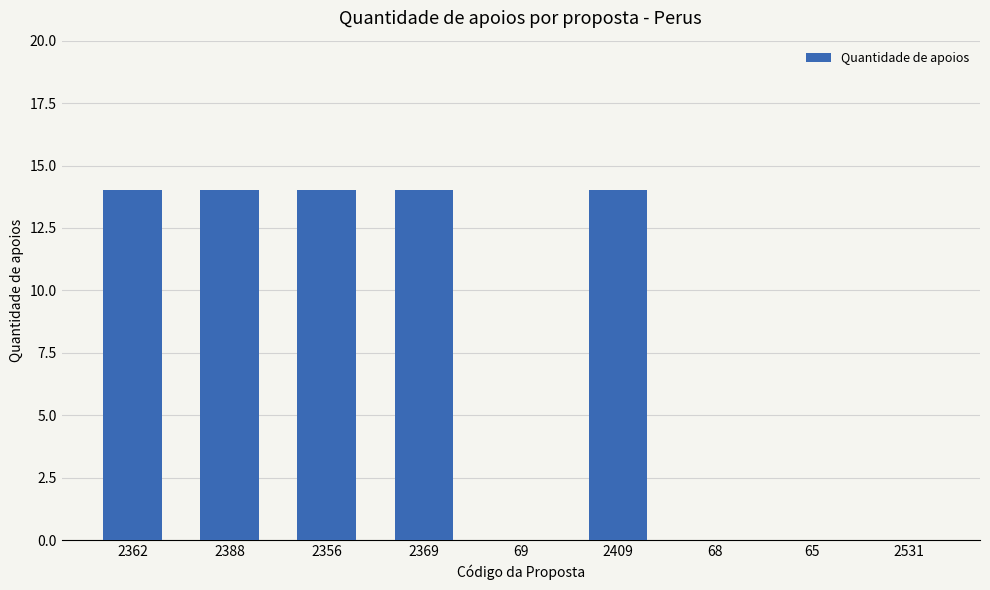

Reading left to right, what are all the values shown in this chart?

2362=14	2388=14	2356=14	2369=14	69=0	2409=14	68=0	65=0	2531=0